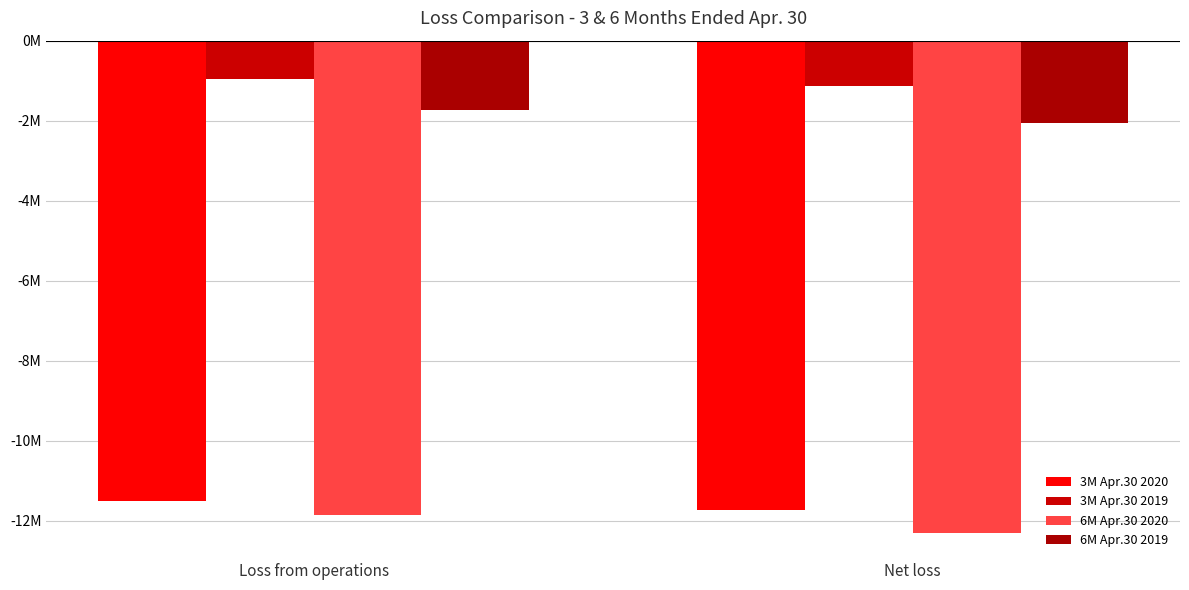

Does the chart contain any negative values?

Yes